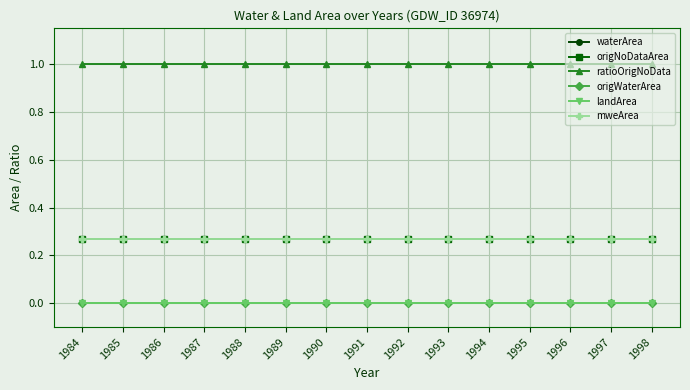

At how many categories does at least one series exceed 0?

15